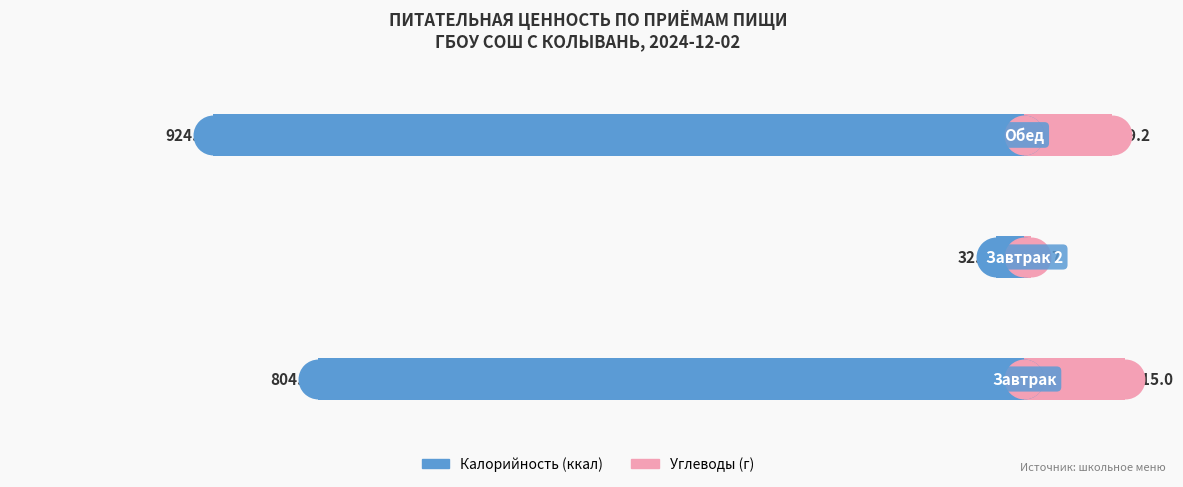

Which series has the largest Y range (max minus min)?

Калорийность